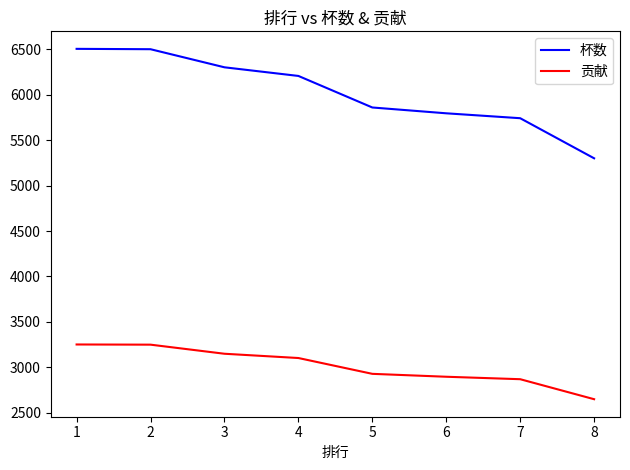

List the series in order of their peak value, highest first.

杯数, 贡献